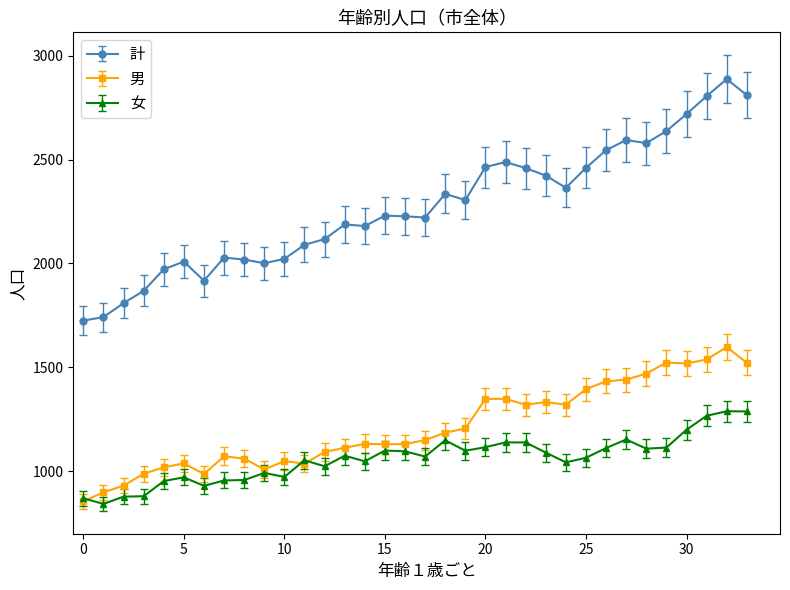

Which series has the largest range (max minus min)?

計